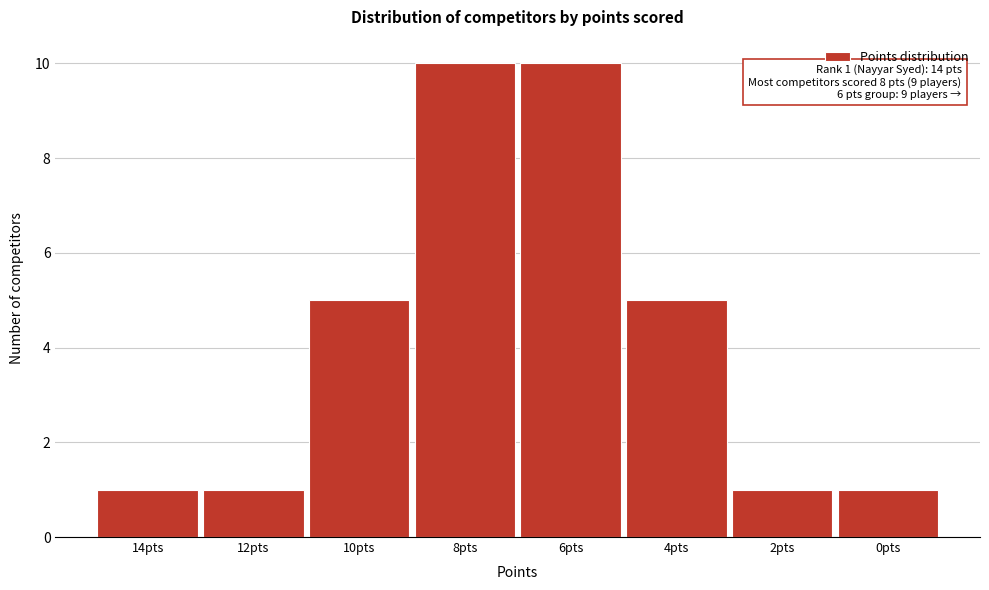

Reading right to left, extract all data points from this chart.

1	1	5	10	10	5	1	1